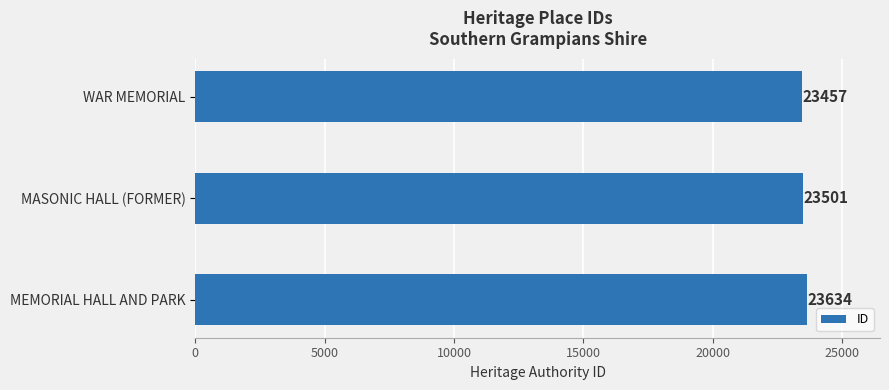

What is the maximum value shown in the chart?

23634